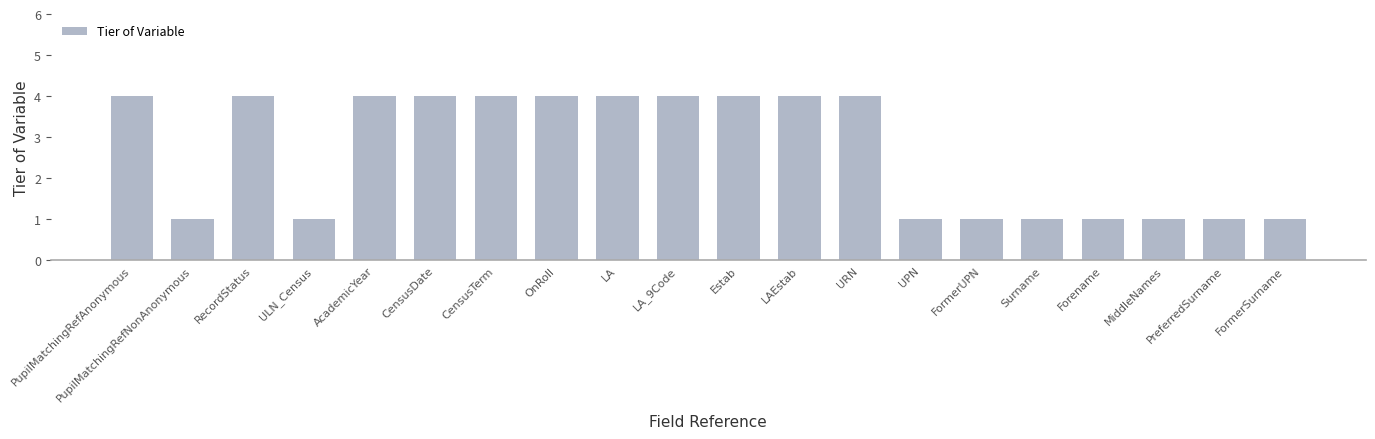

What is the greatest value displayed?

4